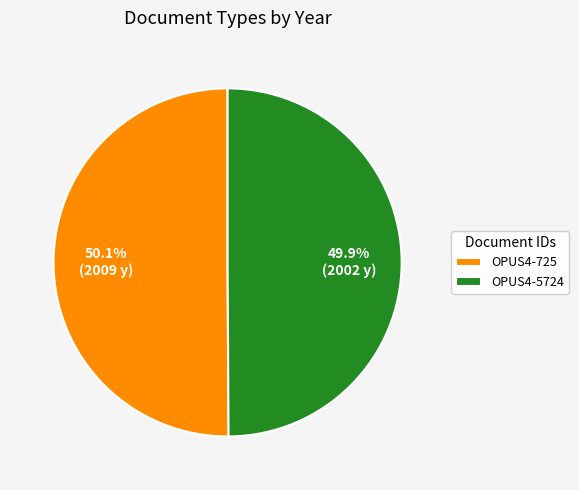

Approximately how many times larger is the value at OPUS4-5724 compared to OPUS4-725?

1.0